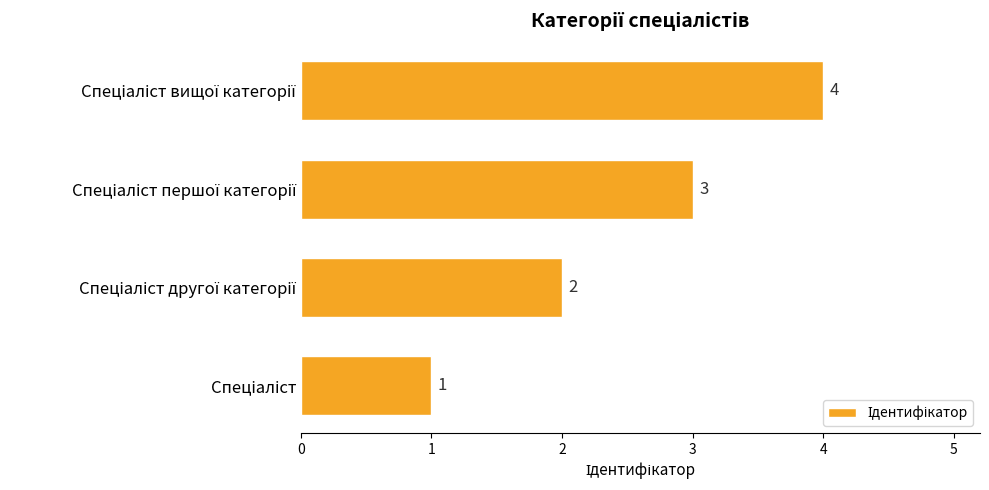

What is the maximum value shown in the chart?

4